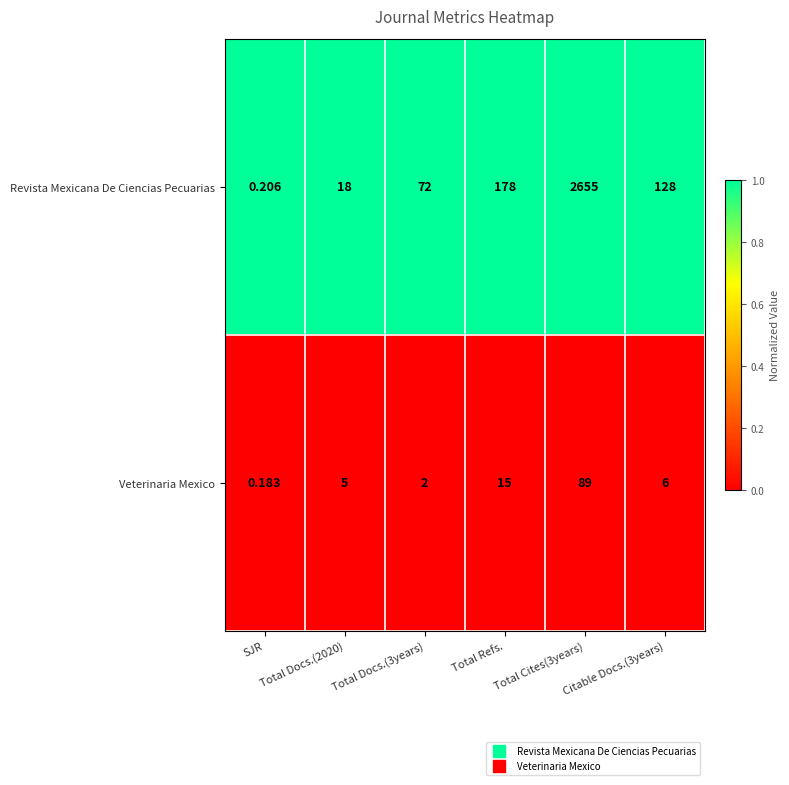

What is the spread (max minus min) of values at Total Cites(3years)?

2566.0